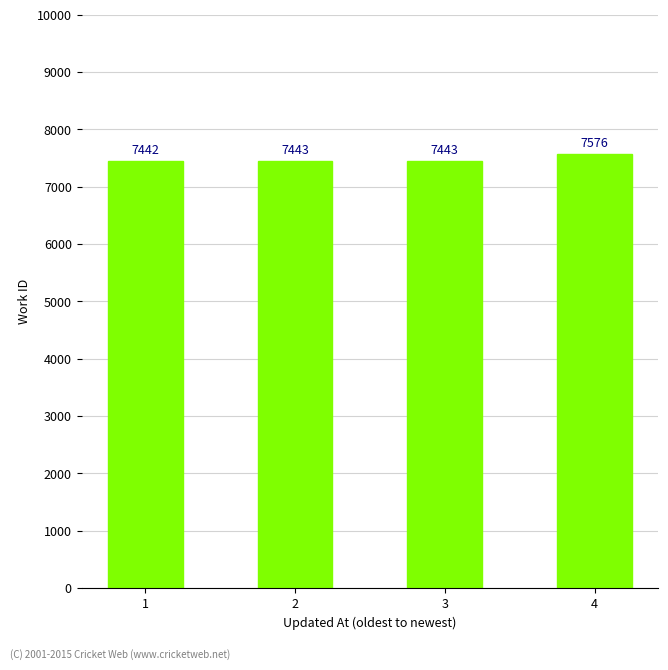

What is the approximate value at 3, to the nearest 50?

7450